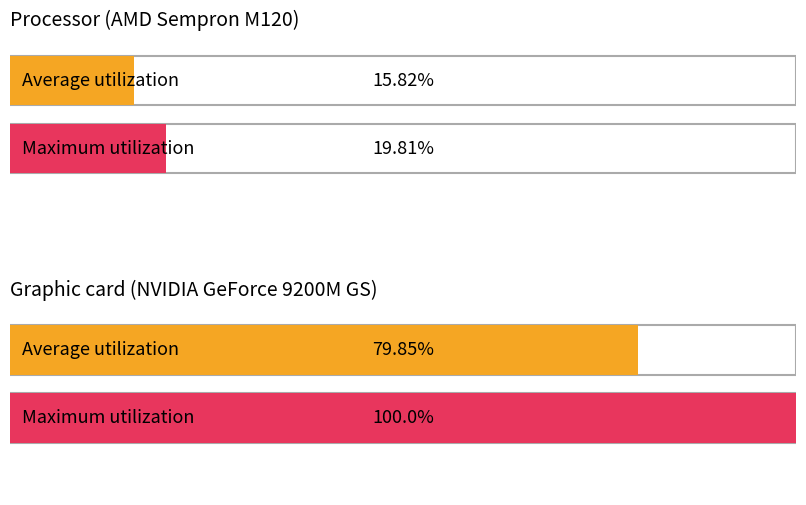

Reading left to right, what are all the values shown in this chart?

Average utilization: 15.8	79.8
Maximum utilization: 19.8	100.0